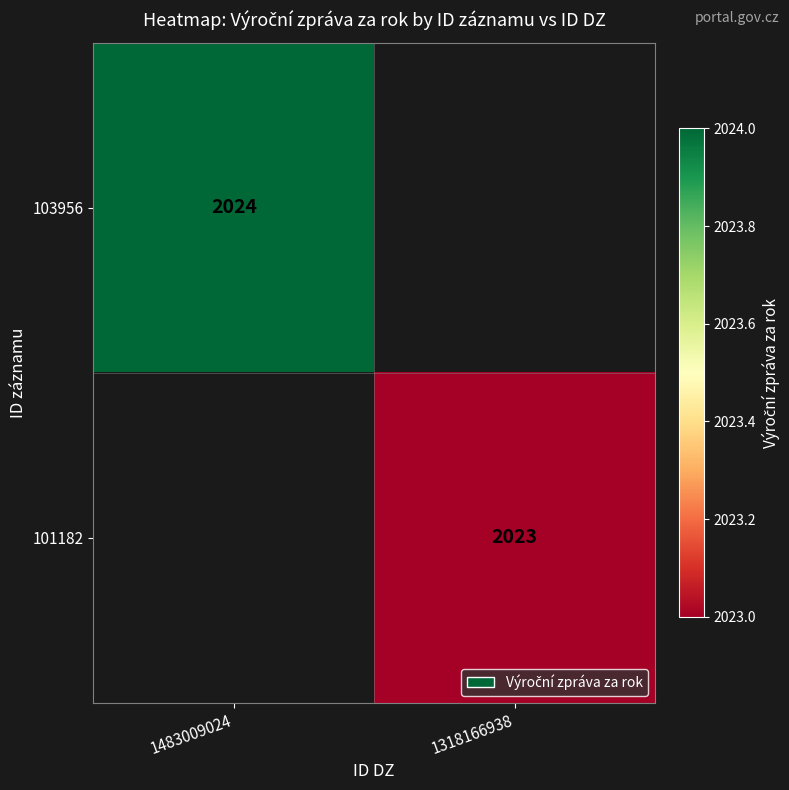

Between 1318166938 and 1483009024, which is larger?

1483009024